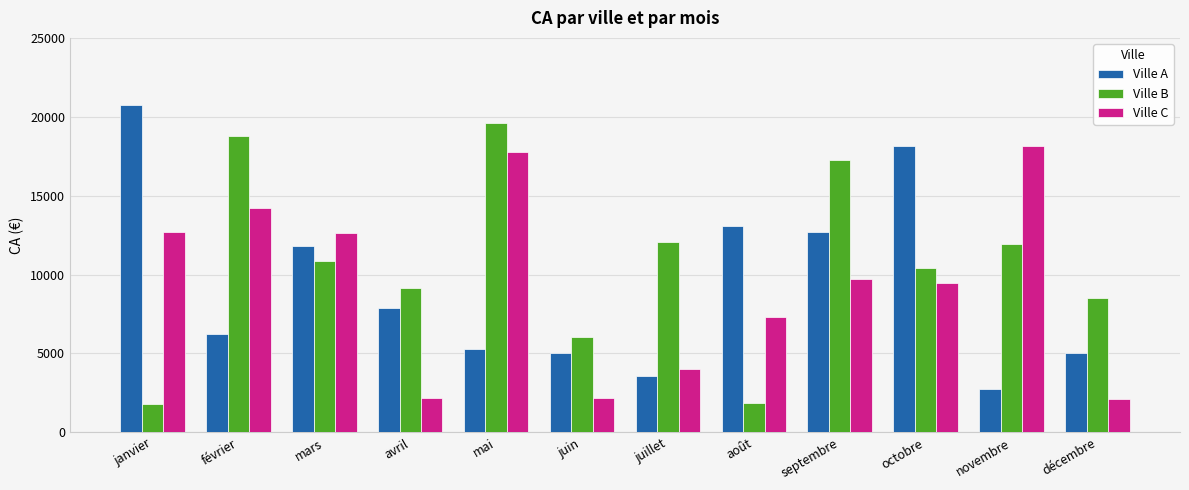

The Ville B series shows 652 at janvier. True or false?

False